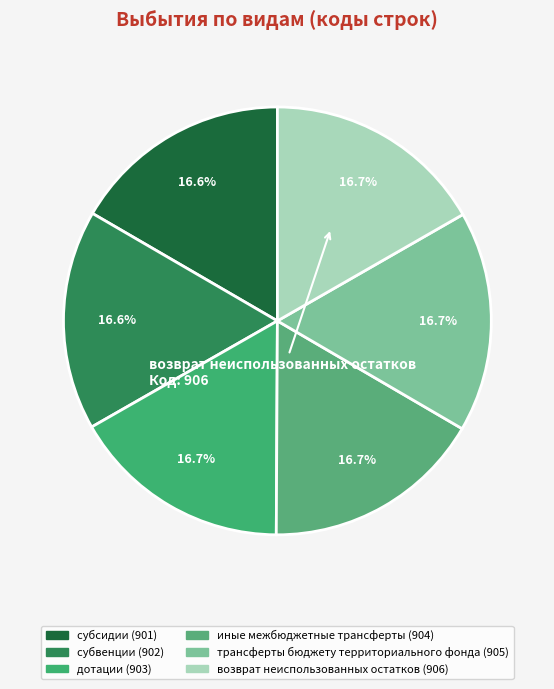

Which category has the biggest portion of the pie?

дотации